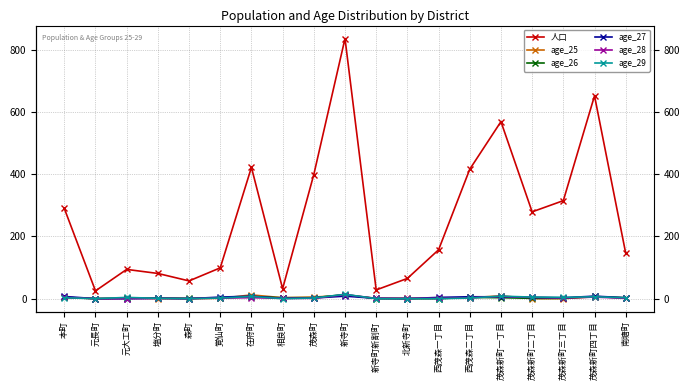

What is the label of the 15th point from the left?

茂森新町一丁目